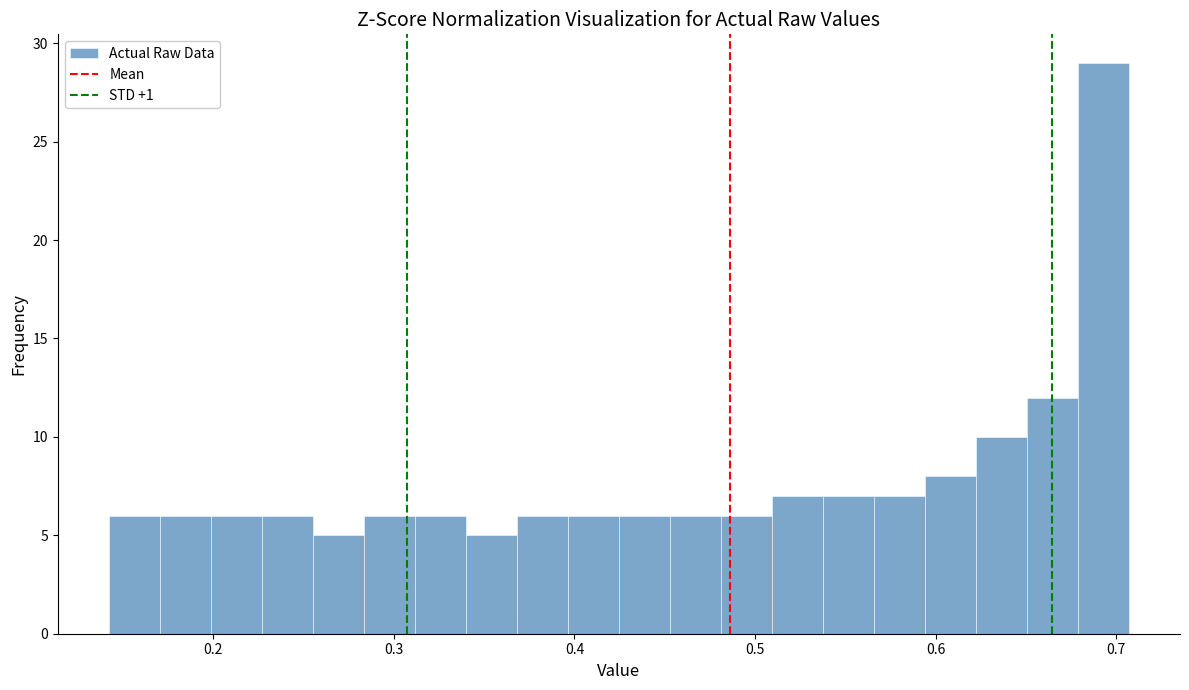

Around what value on the x-axis is the tallest bar? Give the approximate position of its centre, as read against the axis.

0.69